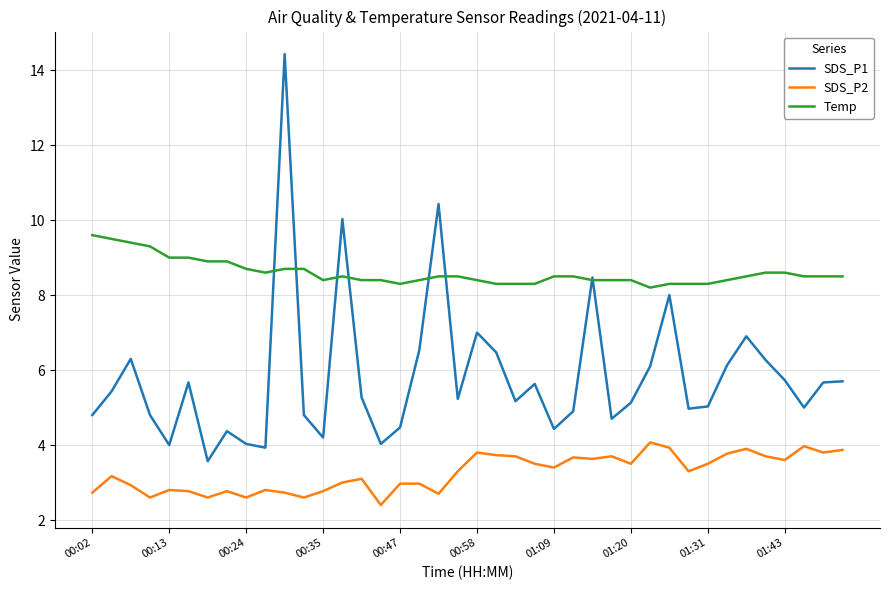

True or false: SDS_P2 and SDS_P1 cross at least once.

False